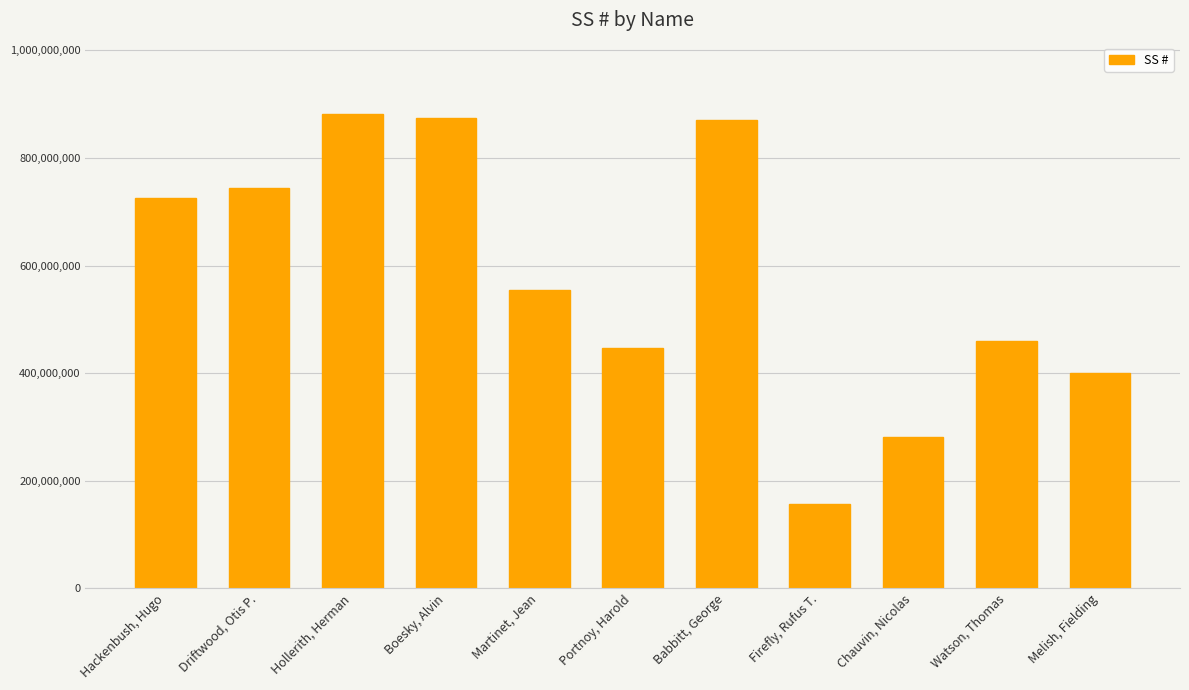

What is the minimum value shown in the chart?

156351792